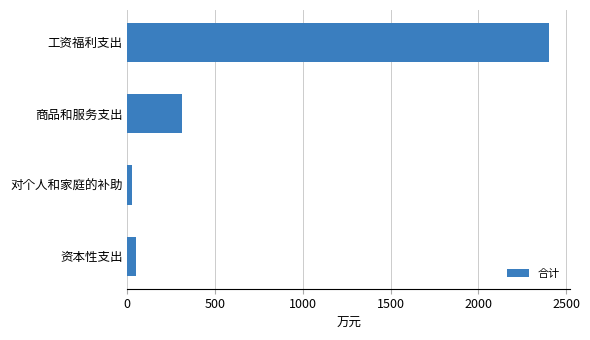

Between 资本性支出 and 商品和服务支出, which is larger?

商品和服务支出